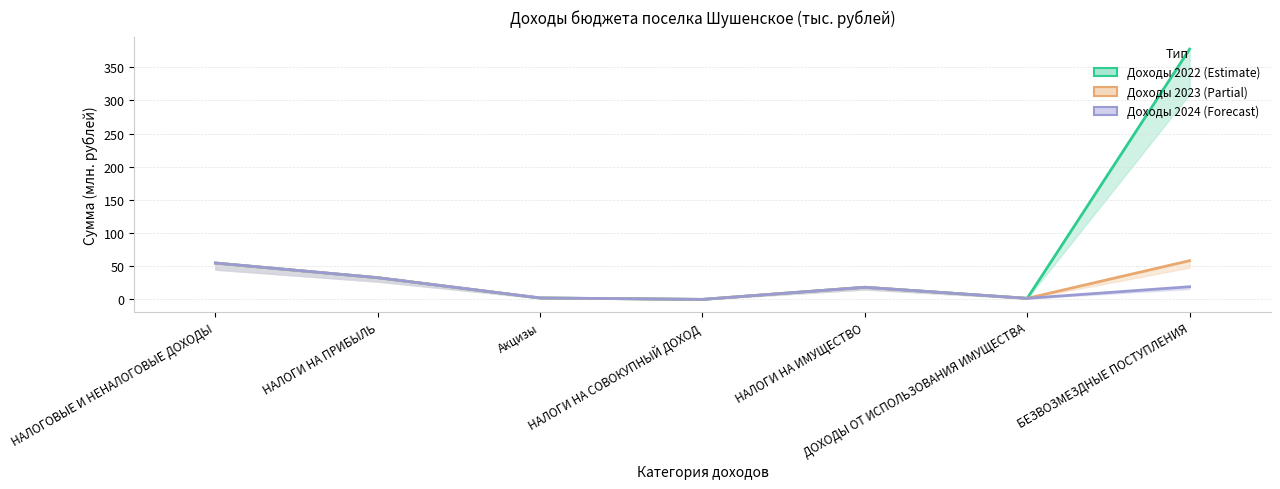

How many distinct data groups are displayed?

3